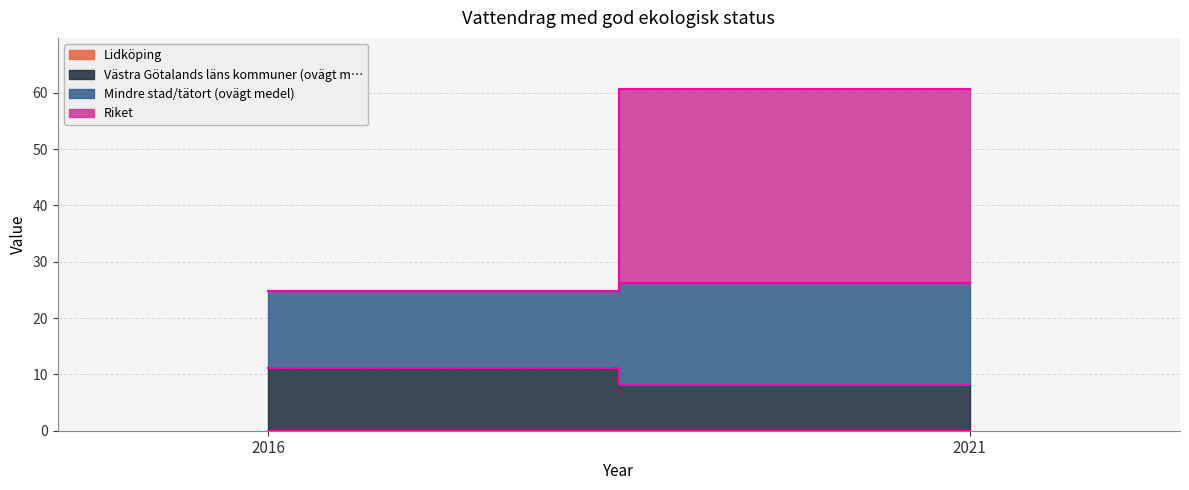

What is the total value across all series at 2021?

60.7